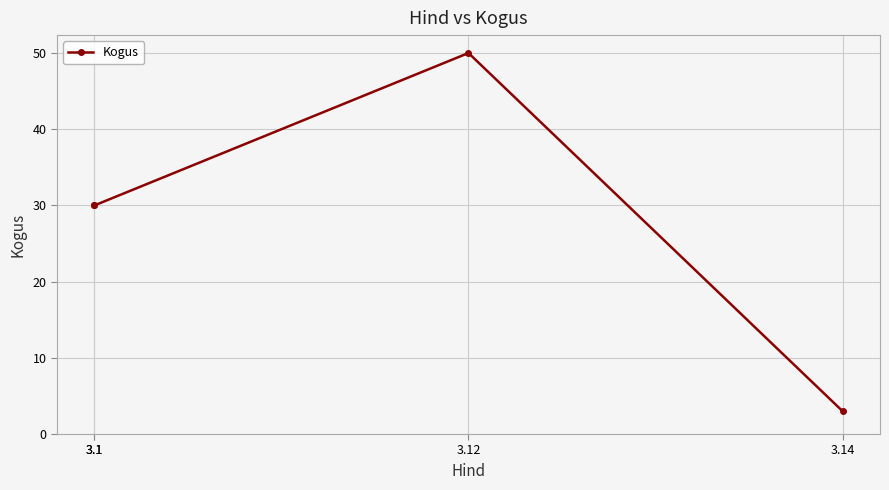

What is the difference between the maximum and second lowest values?

20